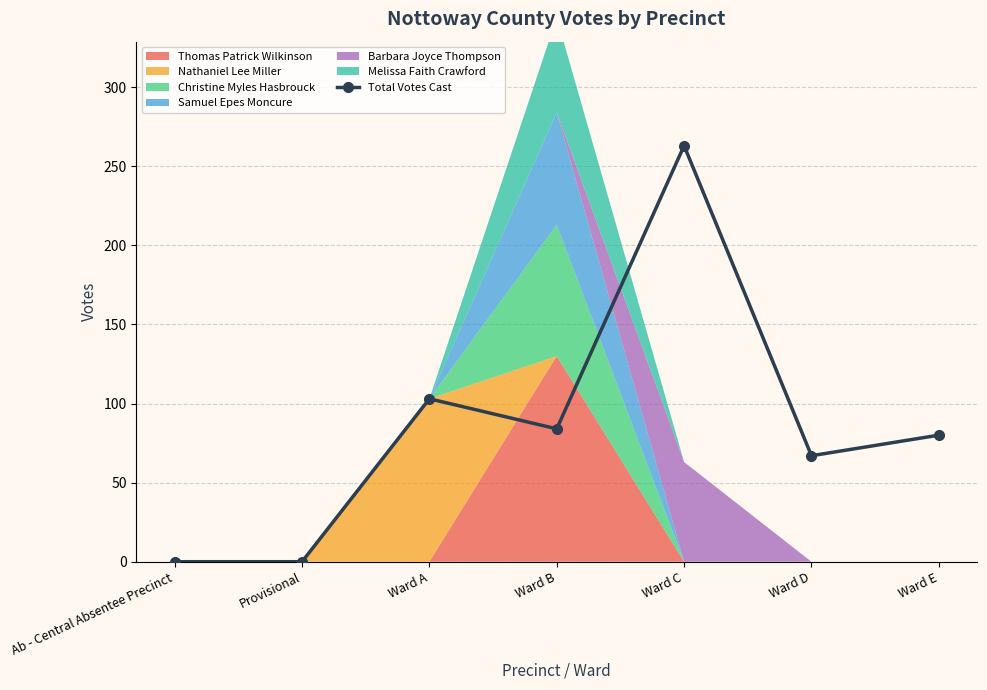

Rank the categories by value from highest to lowest.

Ward C, Ward A, Ward B, Ward E, Ward D, Ab - Central Absentee Precinct, Provisional